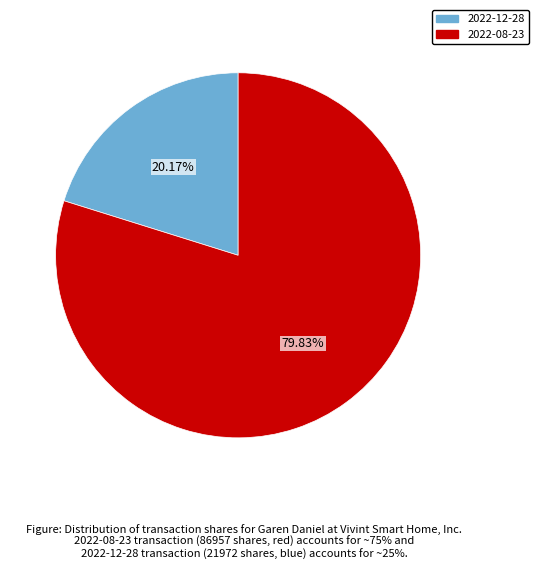

Is there any slice that represents more than half of the pie?

Yes